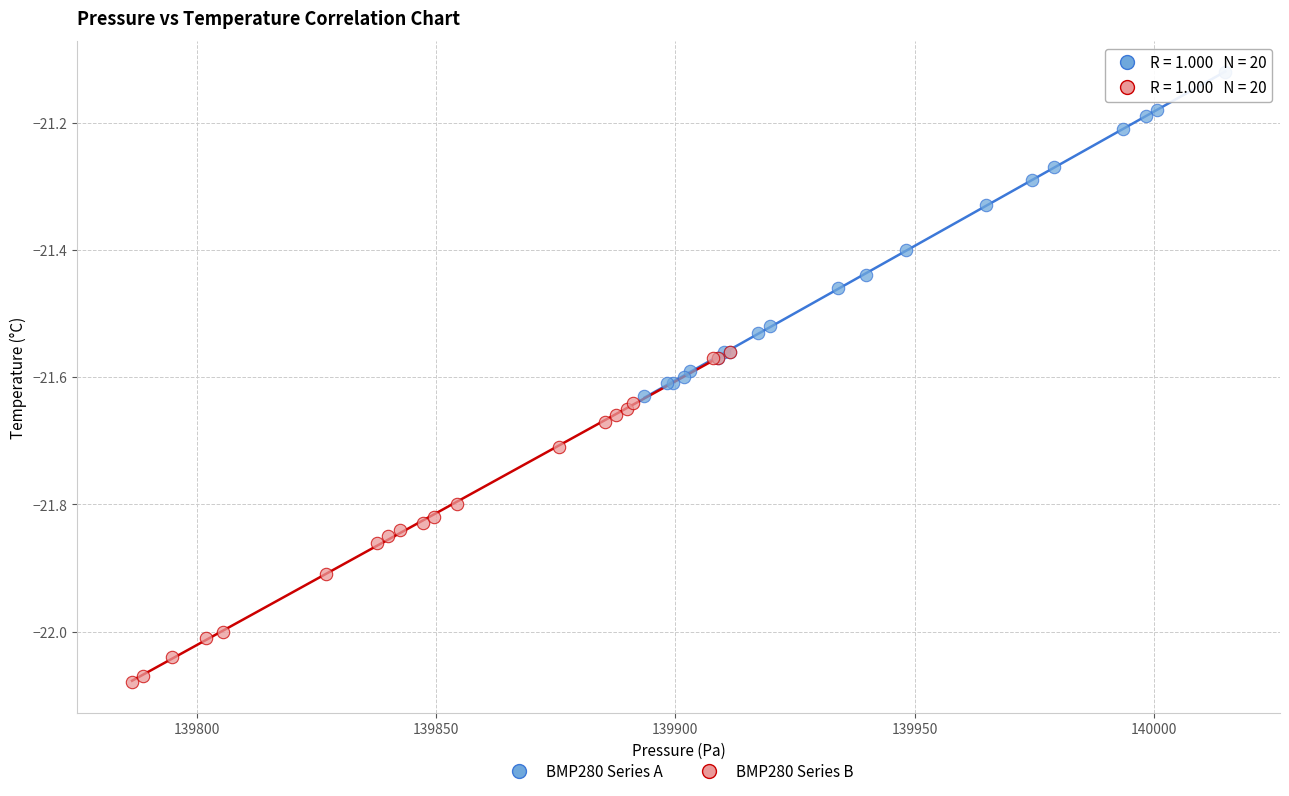

What are all the series names shown in the legend?

BMP280 Series A, BMP280 Series B